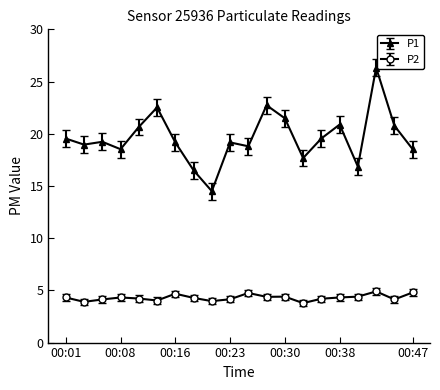

Which series has the widest spread of values?

P1